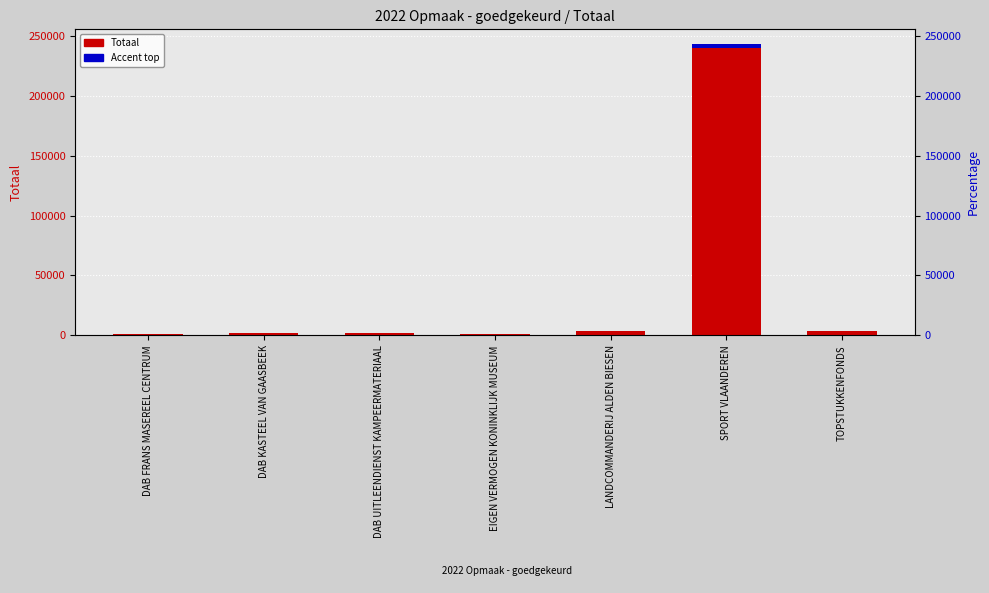

What is the value of the Accent (top) bar at the 5th from the left?

51.6